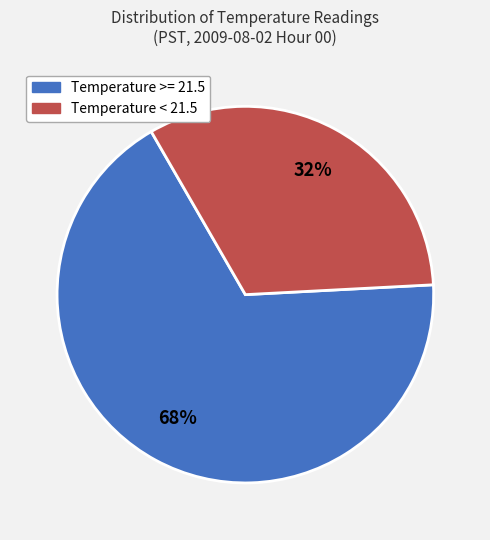

True or false: Temperature >= 21.5 accounts for 76% of the total.

False